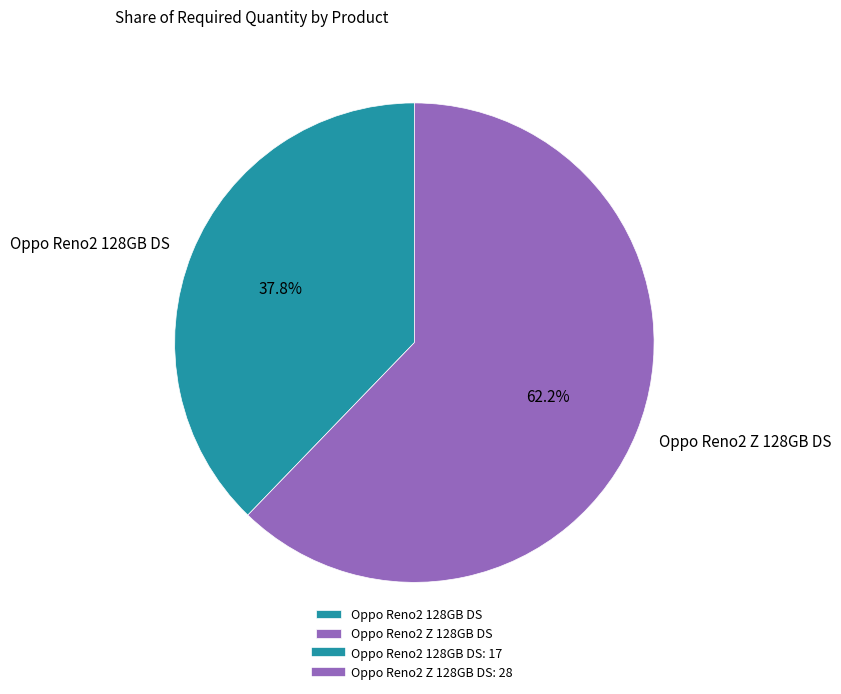

Is there any slice that represents more than half of the pie?

Yes